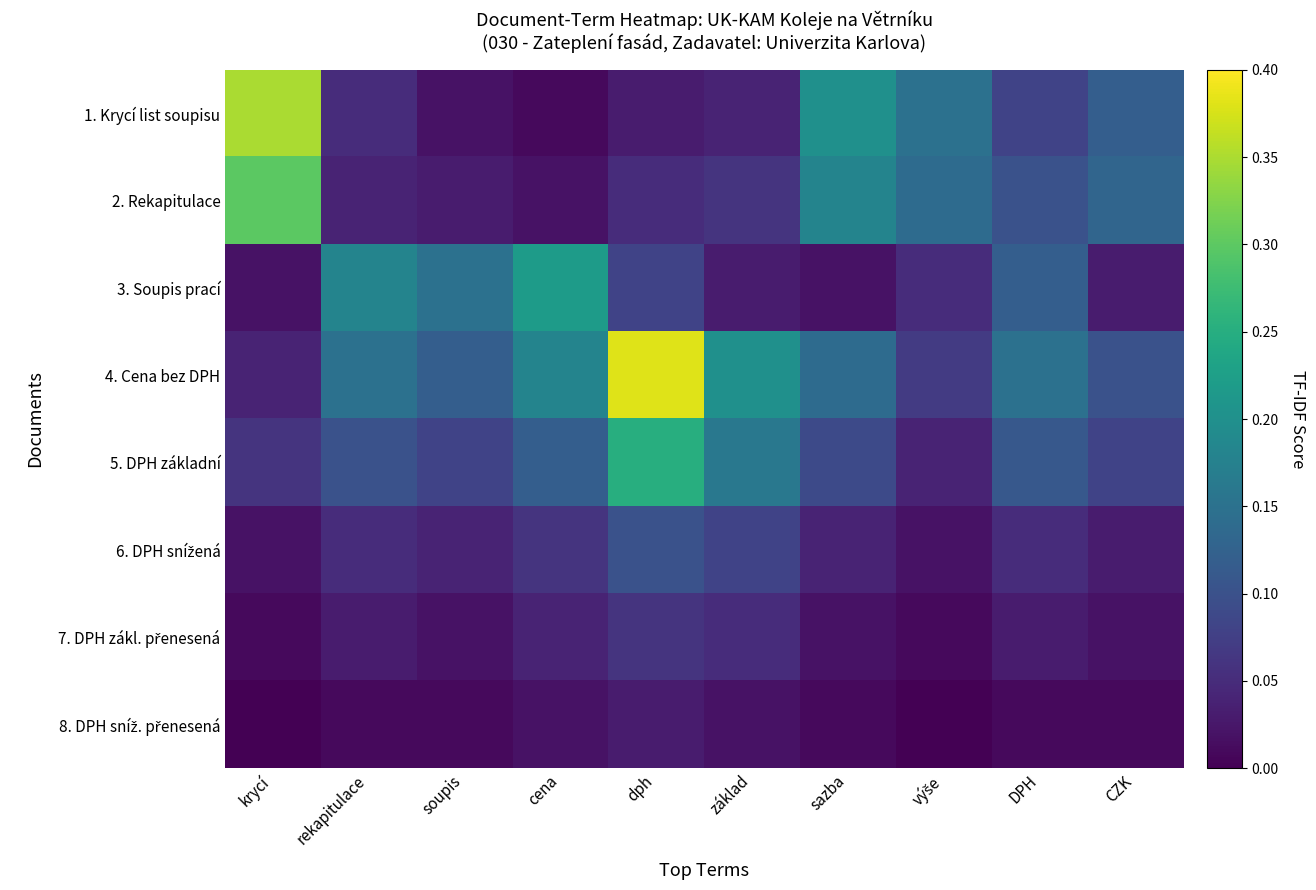

Rank the series at krycí from highest to lowest value.

1. Krycí list soupisu, 2. Rekapitulace, 5. DPH základní, 4. Cena bez DPH, 3. Soupis prací, 6. DPH snížená, 7. DPH zákl. přenesená, 8. DPH sníž. přenesená